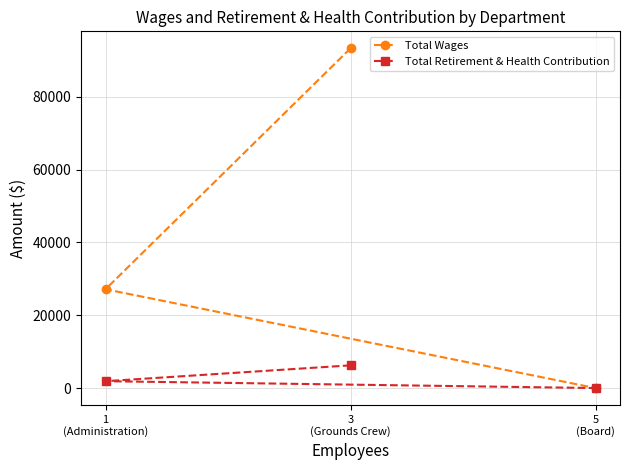

Reading right to left, transcribe all the data shown in this chart.

Total Wages: 5
(Board)=0	3
(Grounds Crew)=93346	1
(Administration)=27144
Total Retirement & Health Contribution: 5
(Board)=0	3
(Grounds Crew)=6238	1
(Administration)=1884